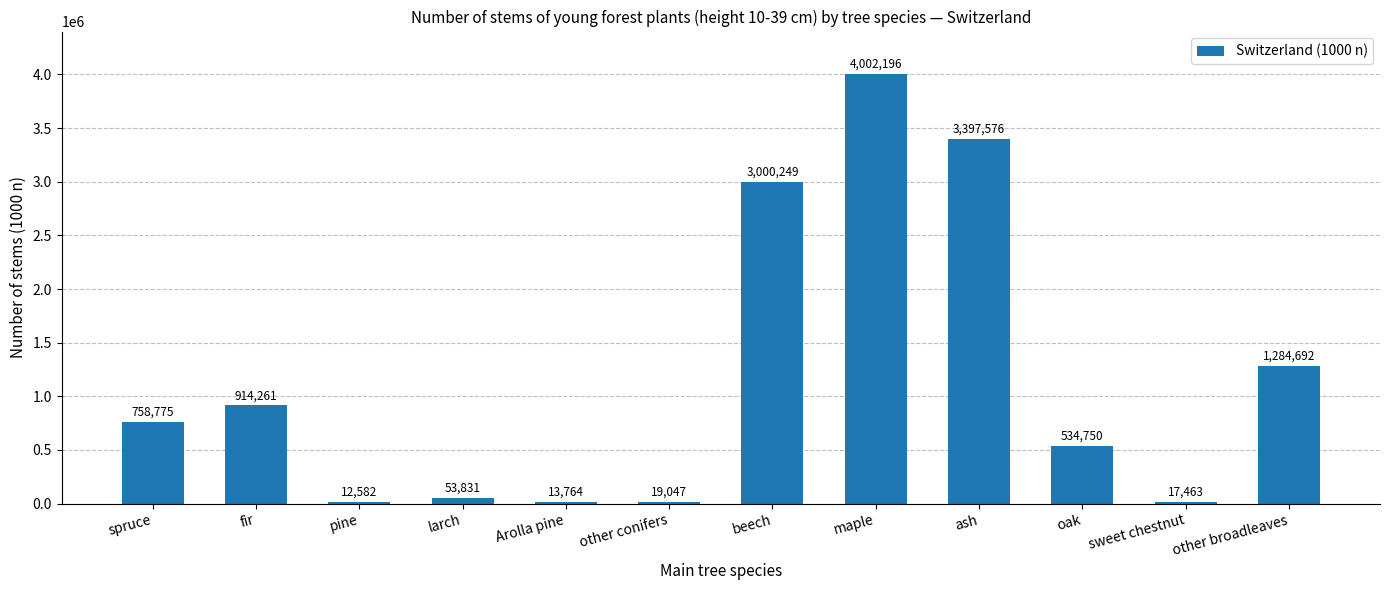

What is the sum of all values?

14009186